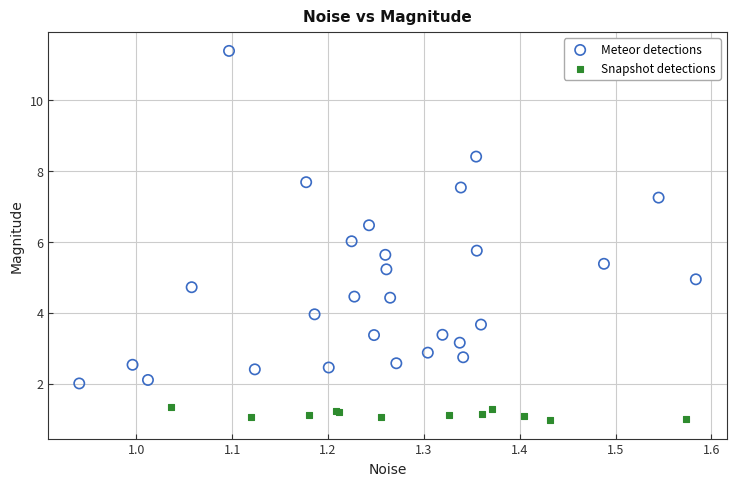

Which series has the widest spread of Y values?

Meteor detections